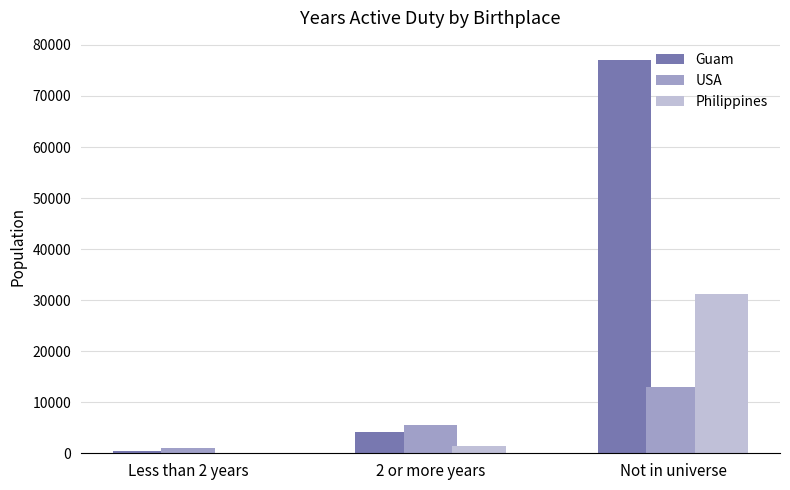

Is the value of Philippines at Not in universe greater than the value of Guam at 2 or more years?

Yes